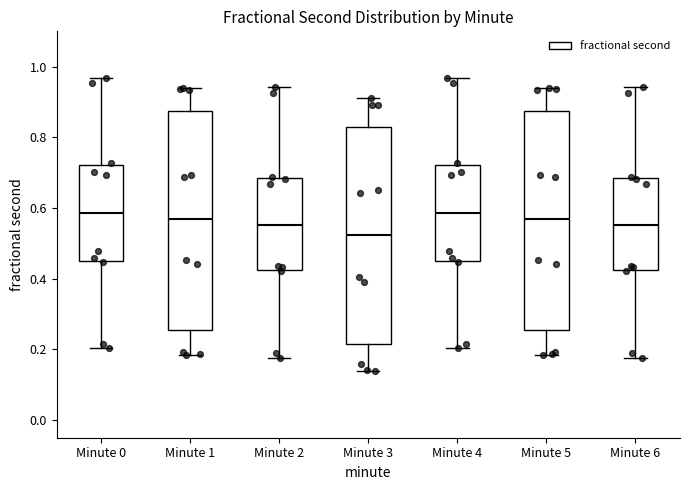

Reading left to right, transcribe this box plot: for each box, give where its median line is, the range the box spans, and where its two whiskers end, as read against the y-axis. The values are not printed on the chart, so give them approximately, as read against the axis.

Minute 0: median 0.58, box 0.44 to 0.72, whiskers 0.20 to 0.96
Minute 1: median 0.58, box 0.26 to 0.88, whiskers 0.18 to 0.94
Minute 2: median 0.56, box 0.42 to 0.68, whiskers 0.18 to 0.94
Minute 3: median 0.52, box 0.22 to 0.84, whiskers 0.14 to 0.92
Minute 4: median 0.58, box 0.44 to 0.72, whiskers 0.20 to 0.96
Minute 5: median 0.58, box 0.26 to 0.88, whiskers 0.18 to 0.94
Minute 6: median 0.56, box 0.42 to 0.68, whiskers 0.18 to 0.94